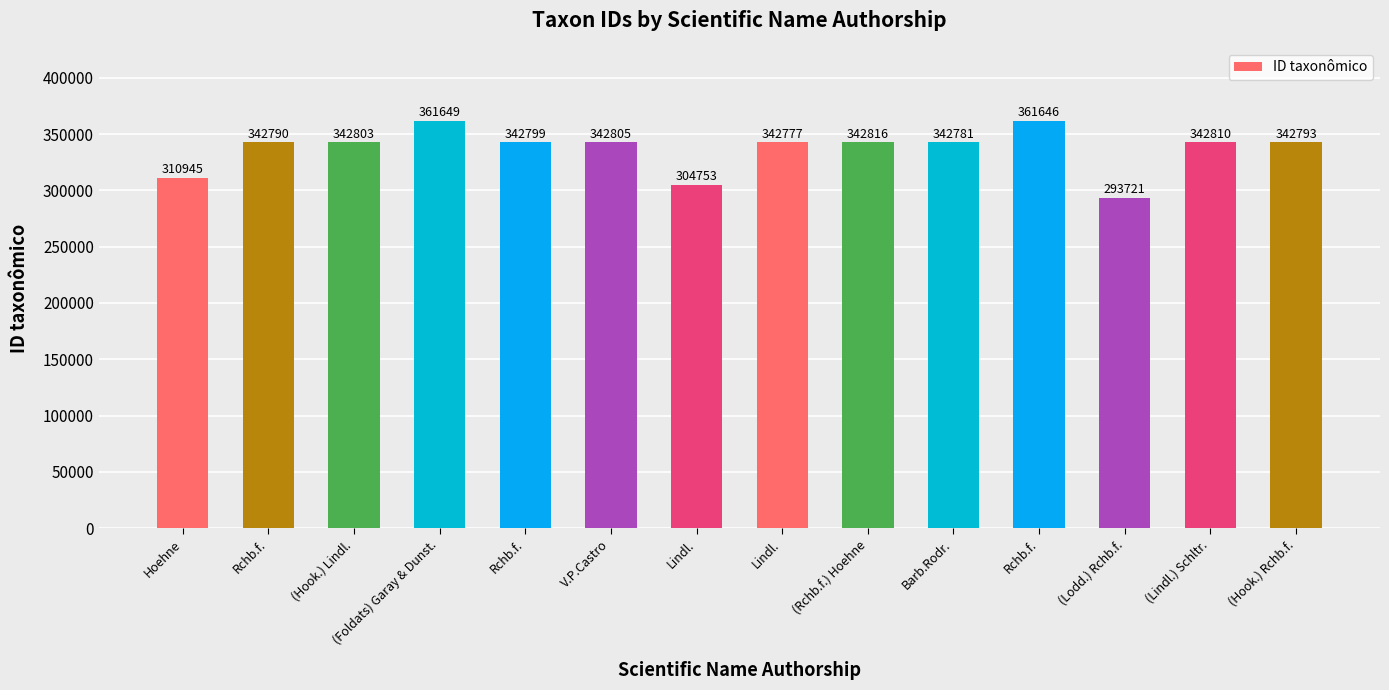

What is the change in value from Rchb.f. to (Lindl.) Schltr.?

-18836